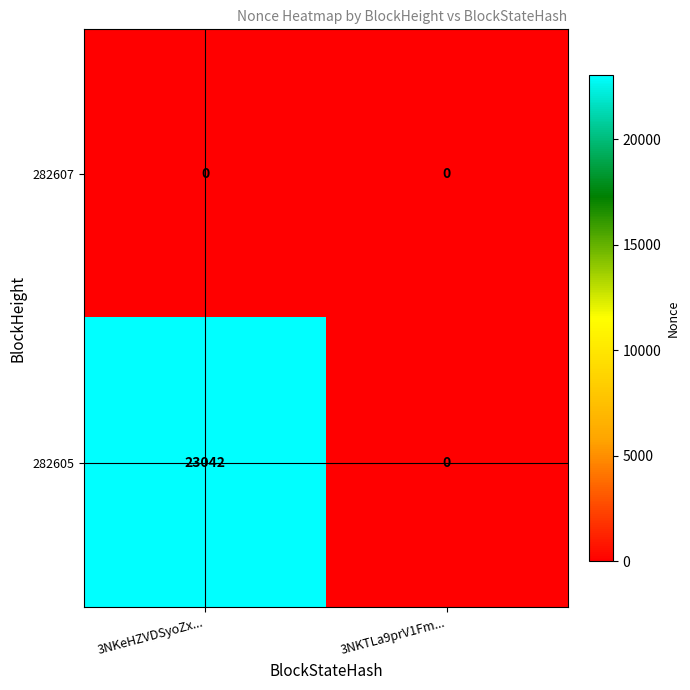

What is the sum of all 282605 values?

23042